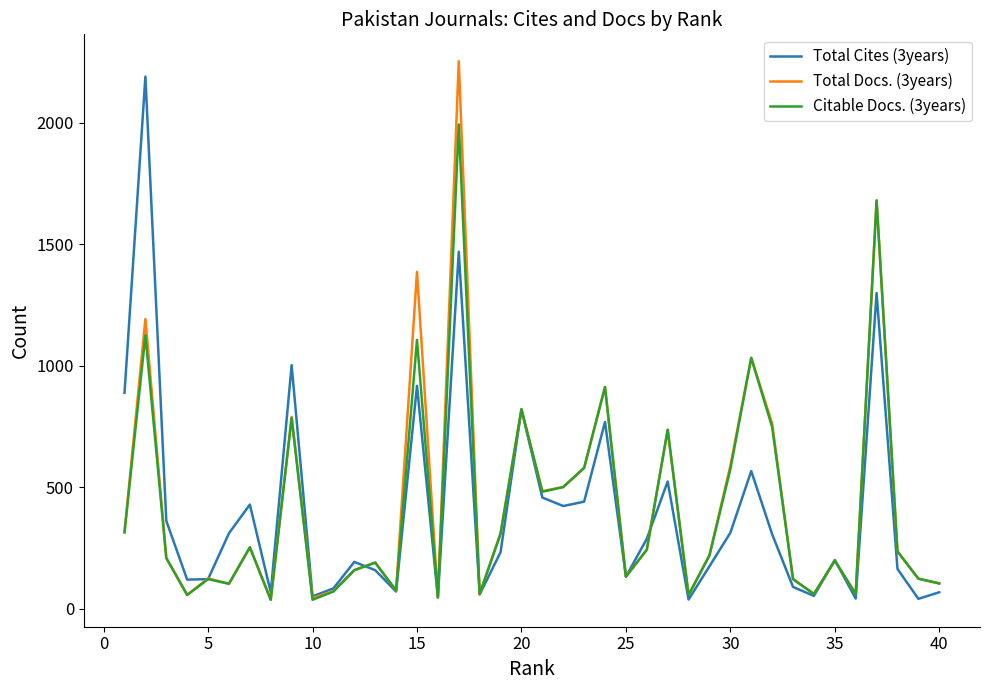

Is this an area chart (filled region under the line)?

No